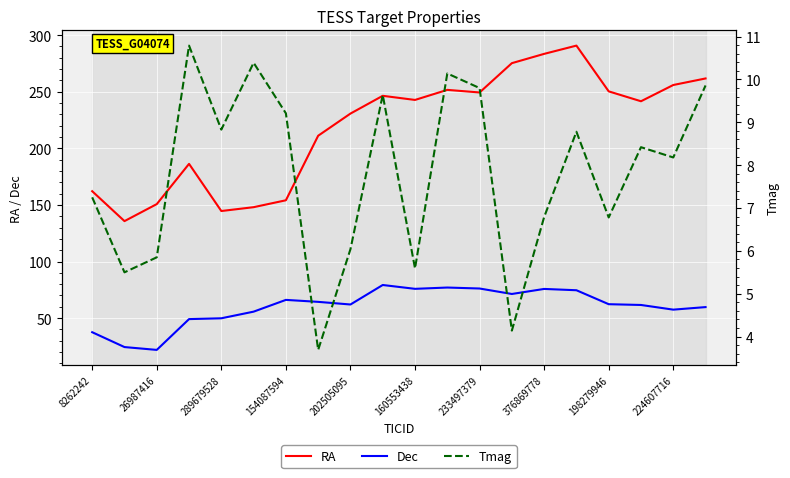

True or false: Dec has a value of 21.9 at 26987416.

True